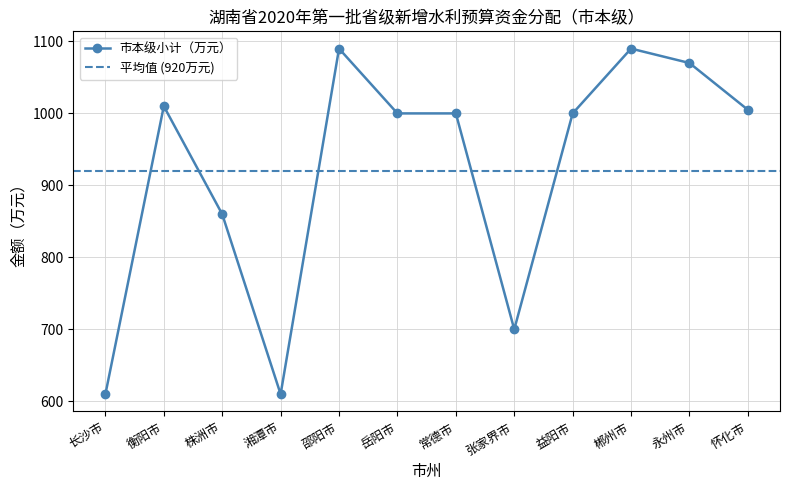

Does the chart have visible grid lines?

Yes